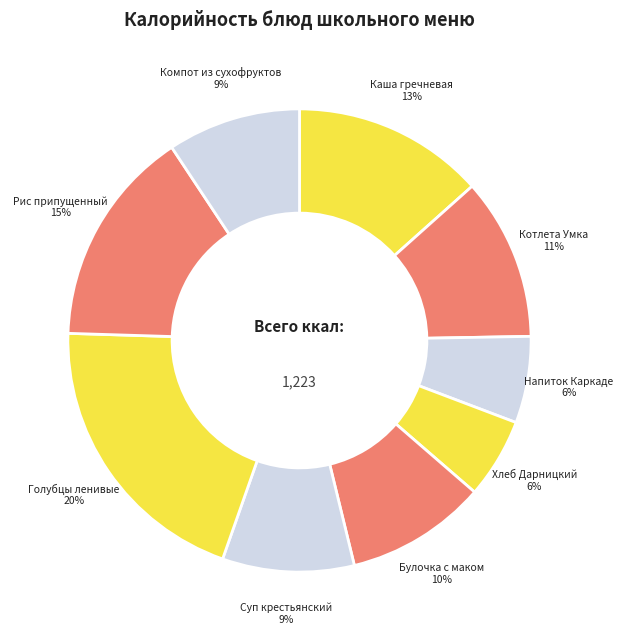

Approximately how many times larger is the value at Рис припущенный compared to Голубцы ленивые?

0.8